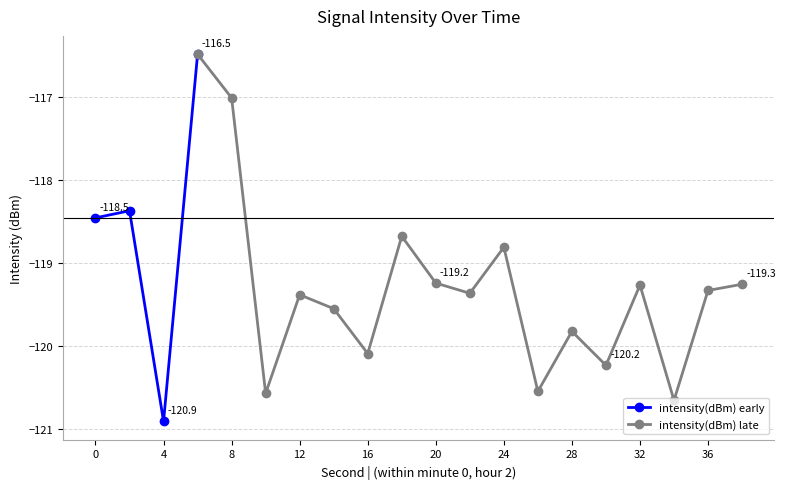

At which label is the value closest to -118?

2